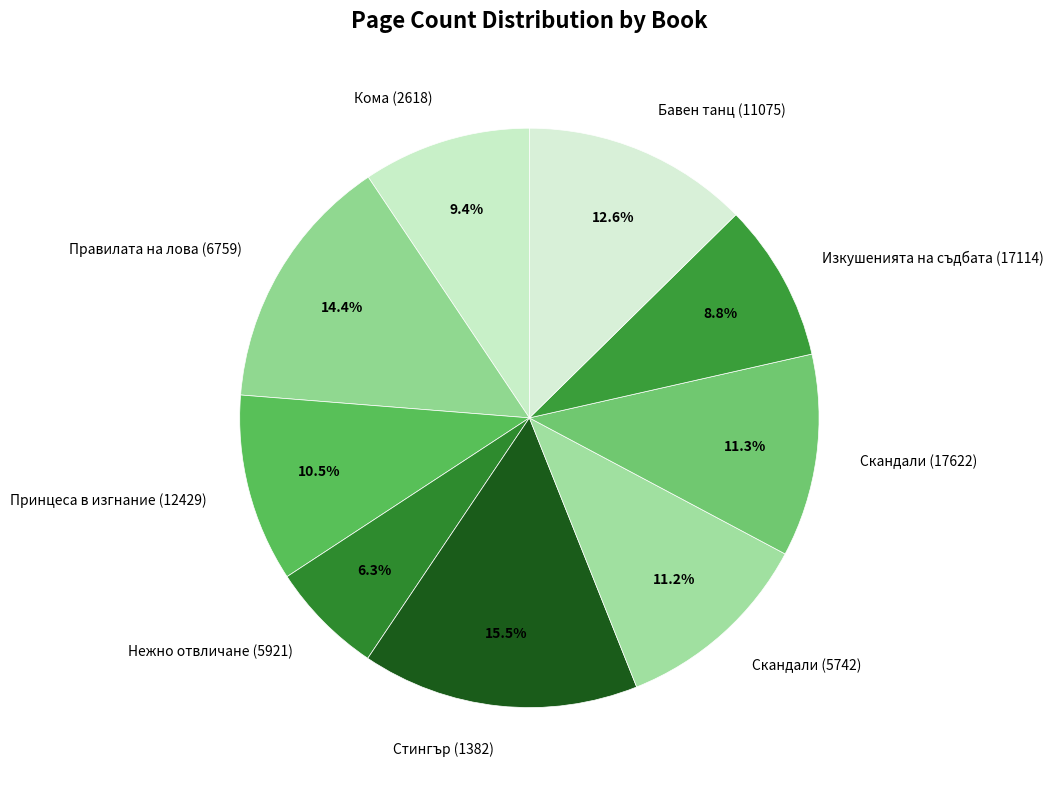

Approximately how many times larger is the value at Принцеса в изгнание (12429) compared to Изкушенията на съдбата (17114)?

1.2